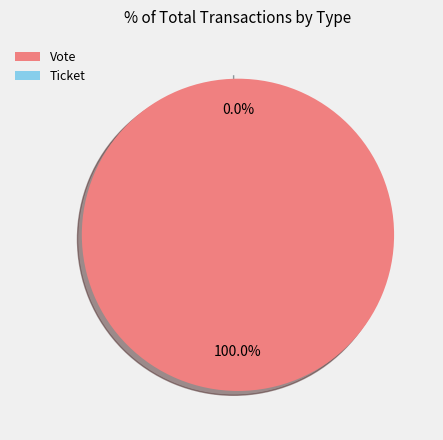

Which has a higher value, Vote or Ticket?

Vote